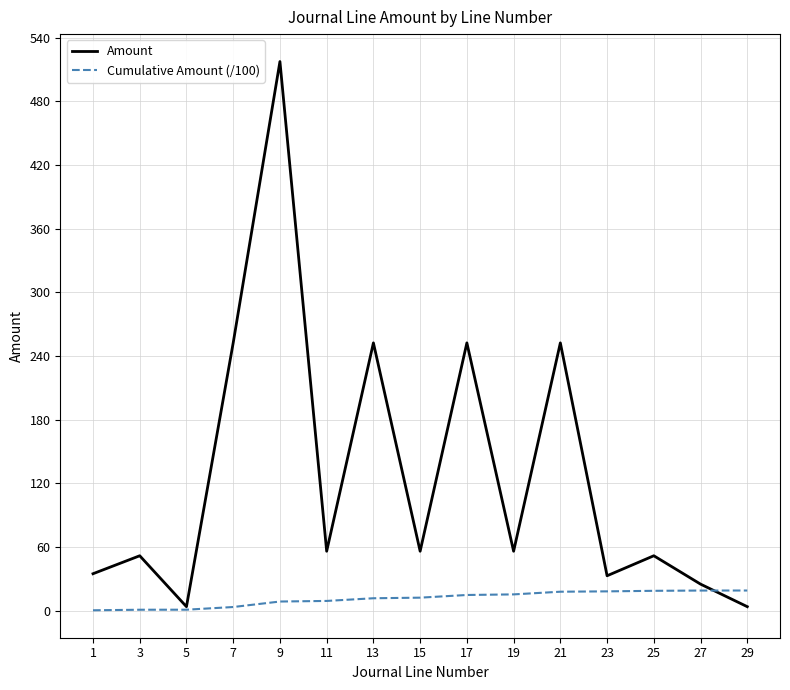

What is the sum of the Amount values at 11 and 25?

107.8